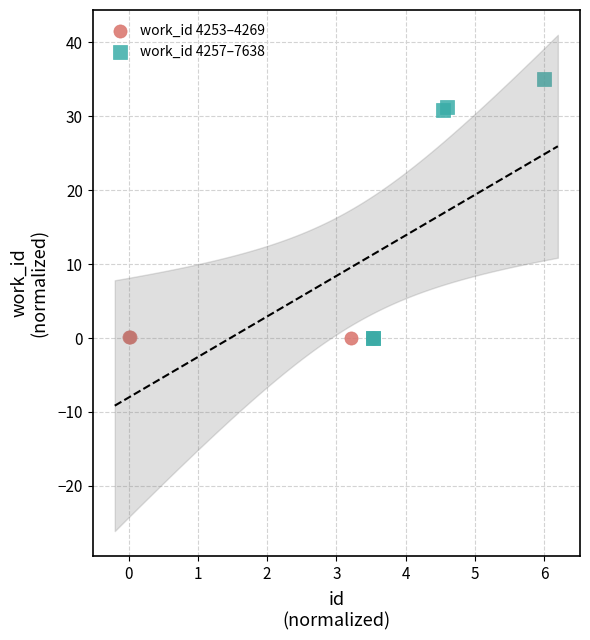

Which series has the largest Y range (max minus min)?

work_id 4257–7638